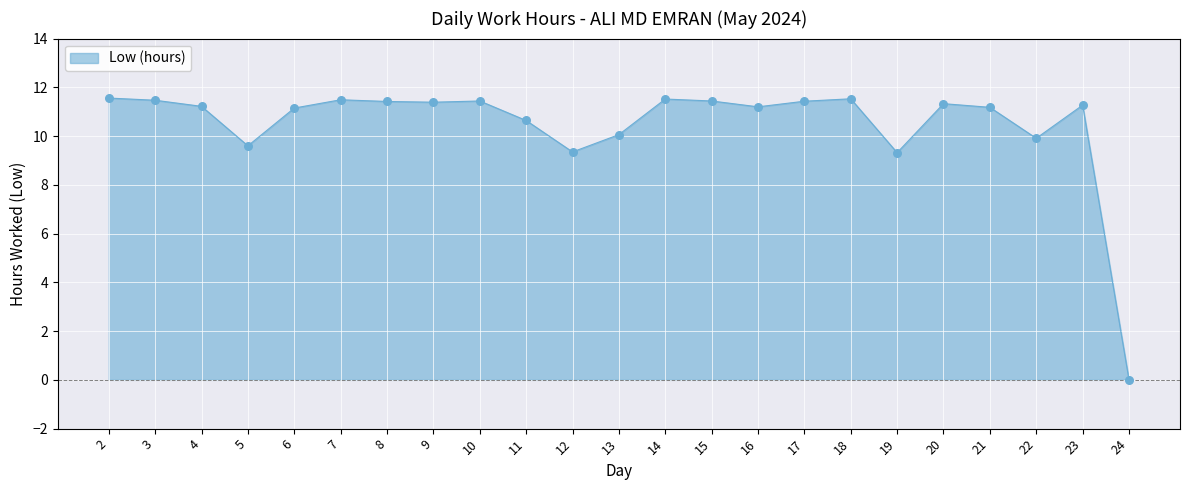

Between 22 and 20, which is larger?

20